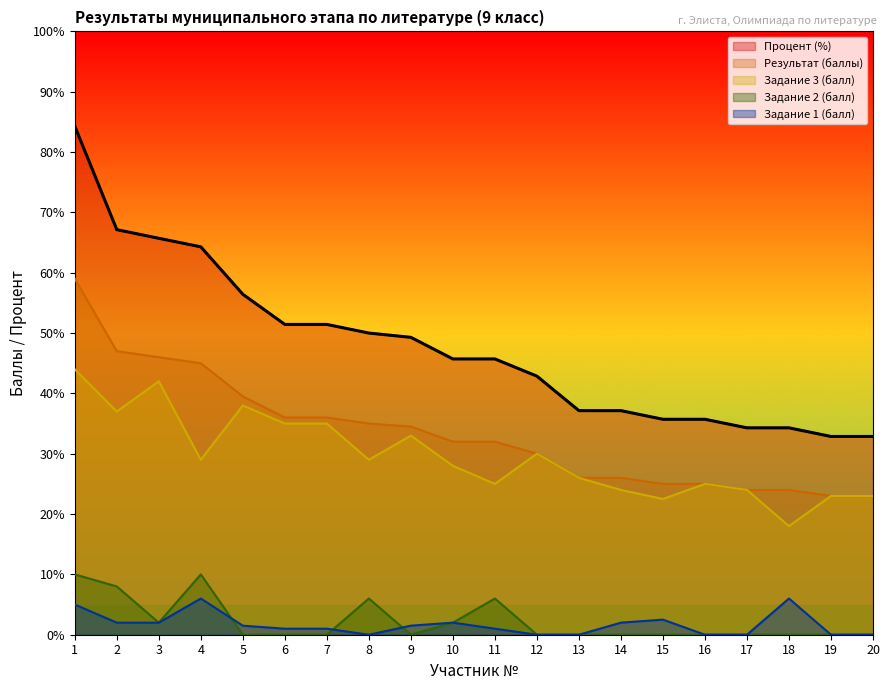

At which label is Задание 2 (балл) closest to 5?

8